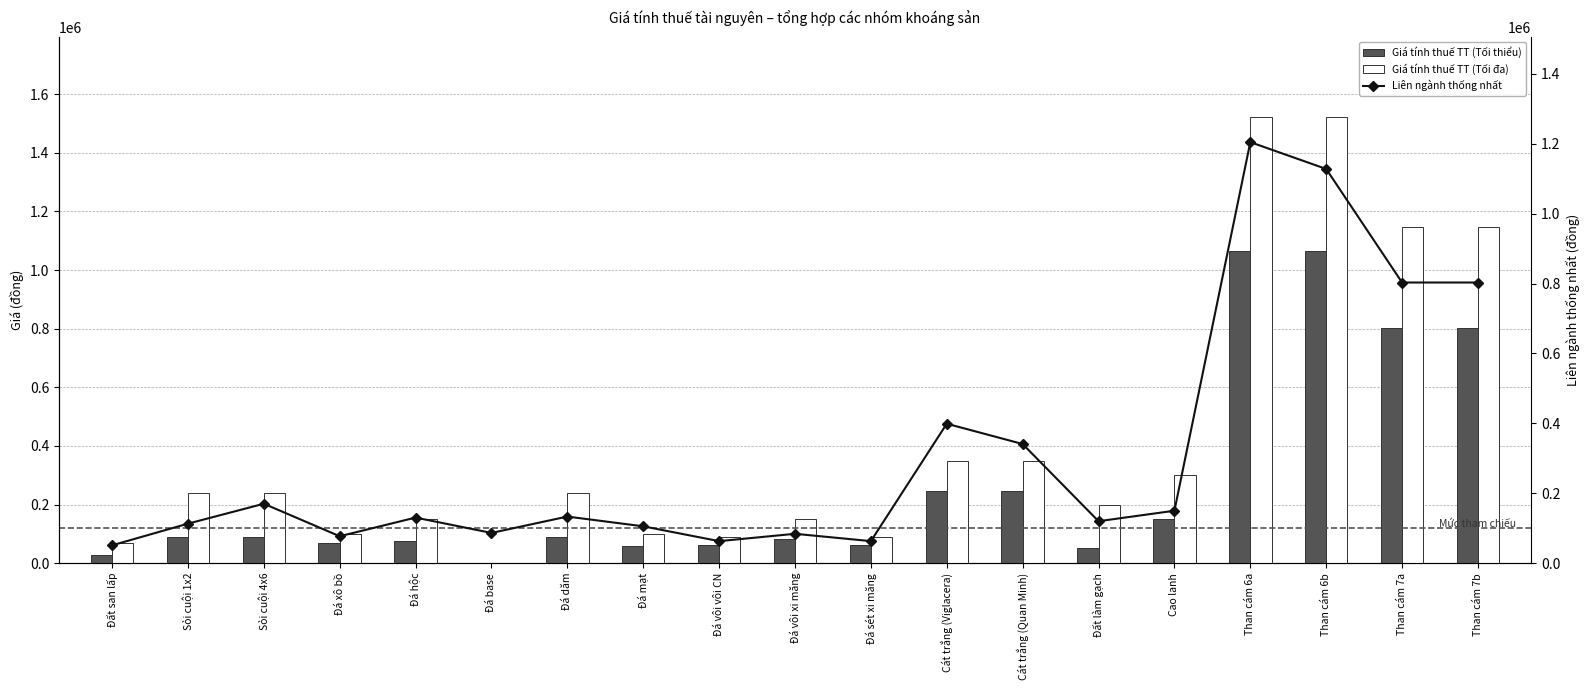

Which series has the widest spread of values?

Giá tính thuế TT (Tối đa)